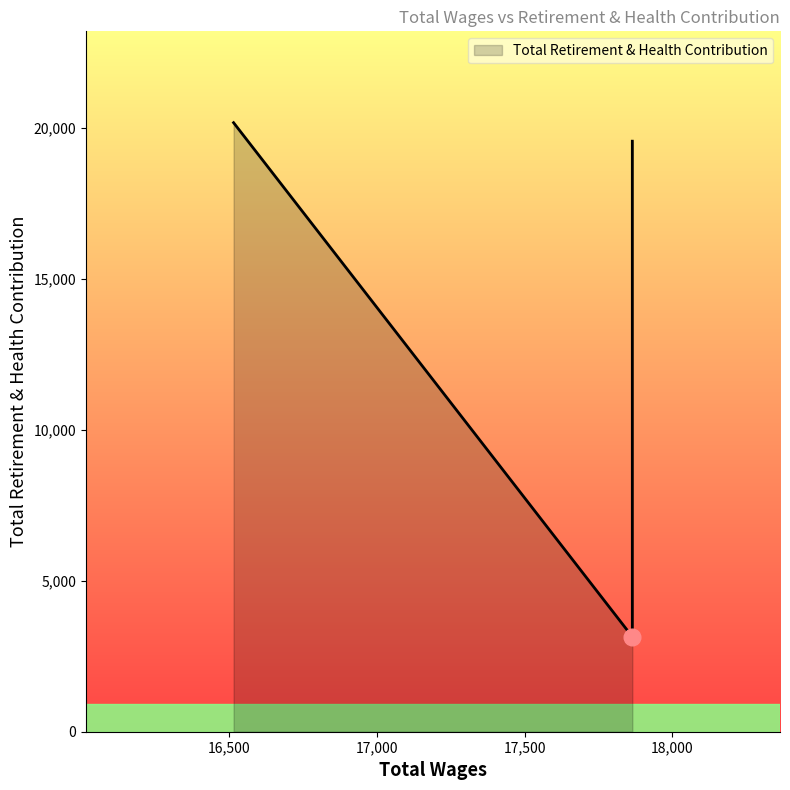

What is the smallest value displayed?

3147